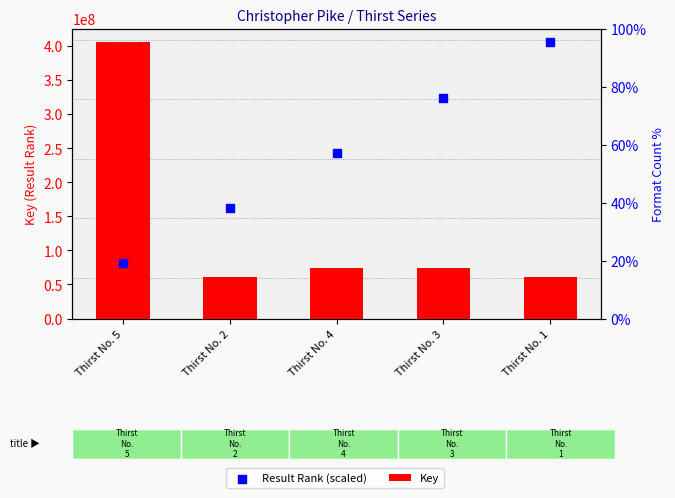

Which series reaches the minimum Y coordinate?

Key